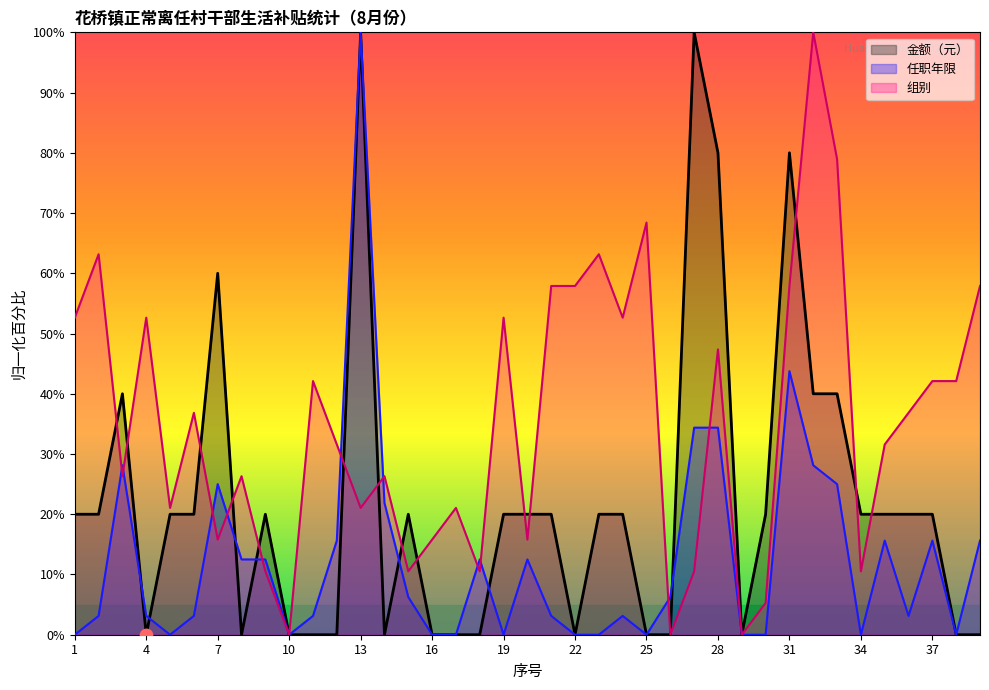

Which series has the largest Y range (max minus min)?

金额（元）